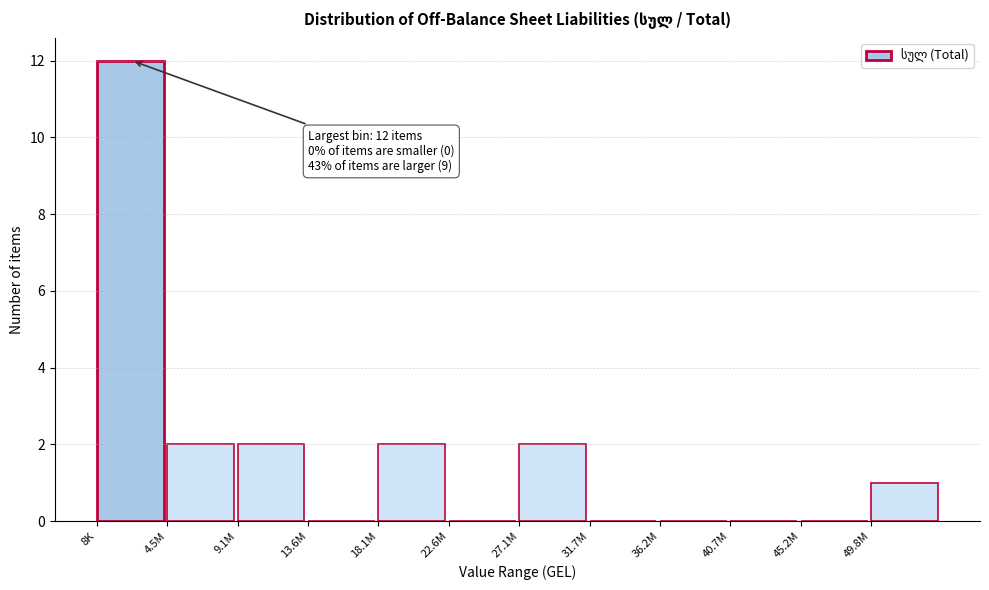

Reading left to right, what are all the values shown in this chart?

8K=12	4.5M=2	9.1M=2	13.6M=0	18.1M=2	22.6M=0	27.1M=2	31.7M=0	36.2M=0	40.7M=0	45.2M=0	49.8M=1